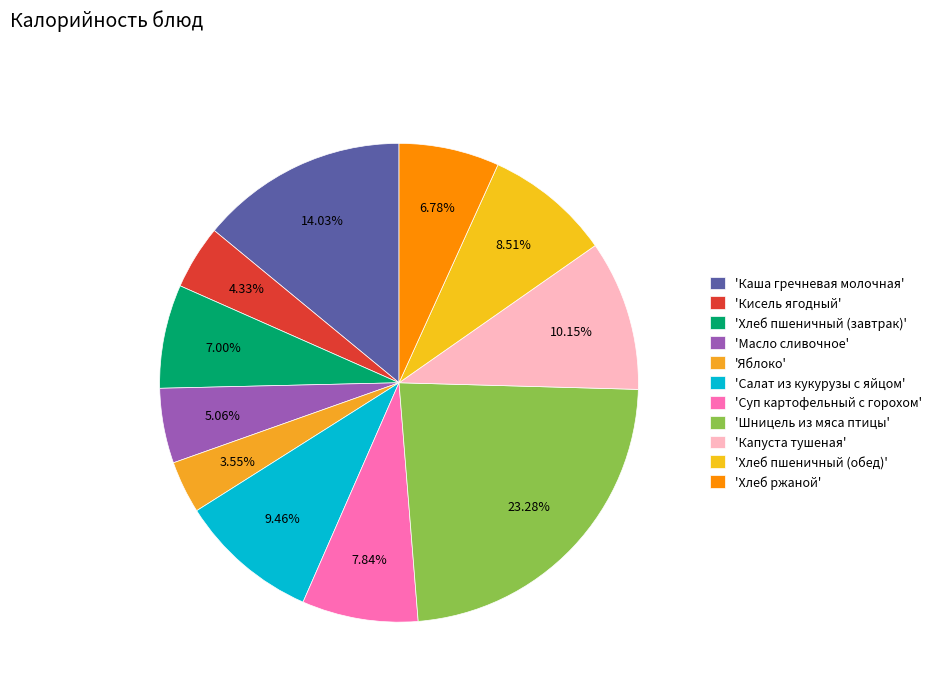

Count the number of slices in the pie.

11